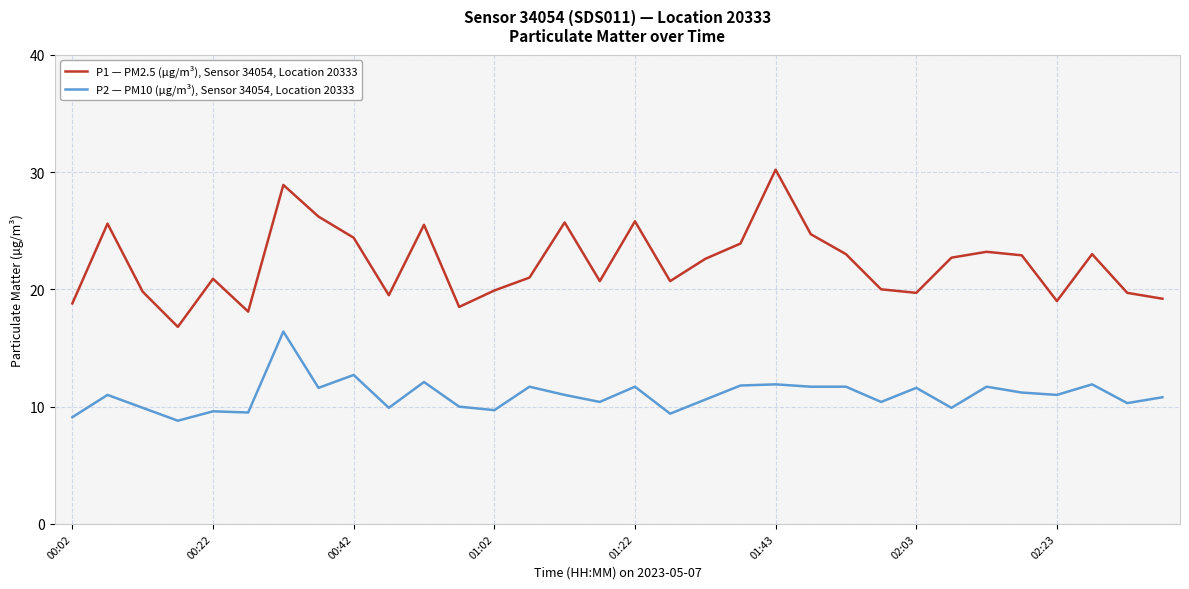

Rank the series by their maximum value, from highest to lowest.

P1 — PM2.5 (µg/m³), Sensor 34054, Location 20333, P2 — PM10 (µg/m³), Sensor 34054, Location 20333